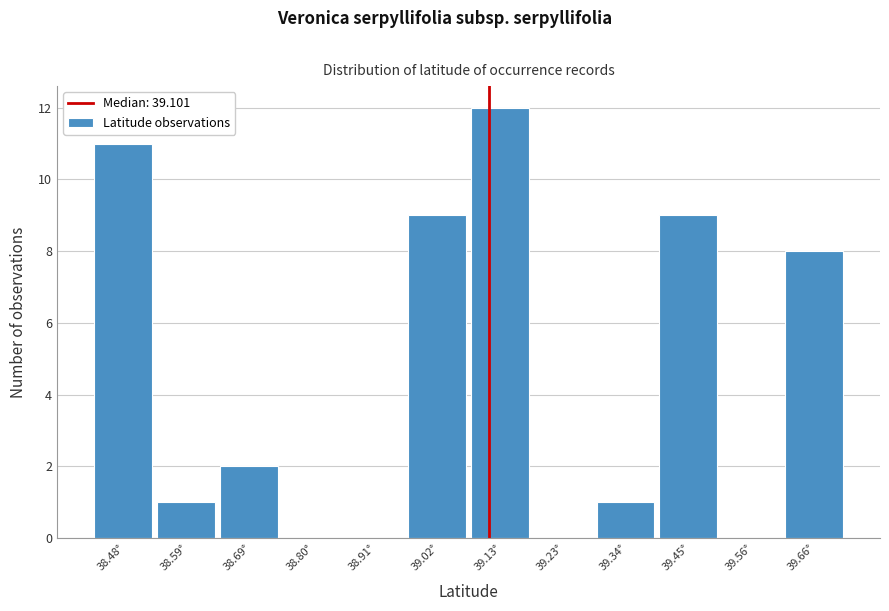

Reading left to right, transcribe this chart: for each bar, give the range it covers on the x-axis and its height. Neither the bar edges nor the heights are printed on the chart, so give them approximately, as read against the axes.

38.42 to 38.54: 11
38.54 to 38.64: 1
38.64 to 38.74: 2
38.74 to 38.86: 0
38.86 to 38.96: 0
38.96 to 39.08: 9
39.08 to 39.18: 12
39.18 to 39.28: 0
39.28 to 39.40: 1
39.40 to 39.50: 9
39.50 to 39.62: 0
39.62 to 39.72: 8